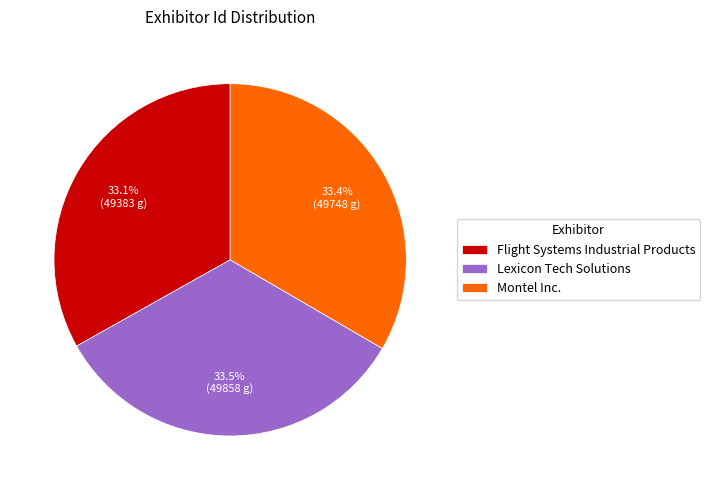

What portion of the pie excludes Flight Systems Industrial Products?

66.9%